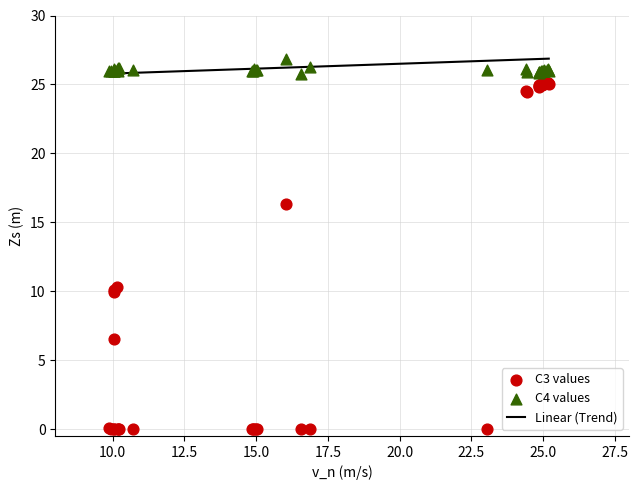

Which series contains the highest Y value?

C4 values